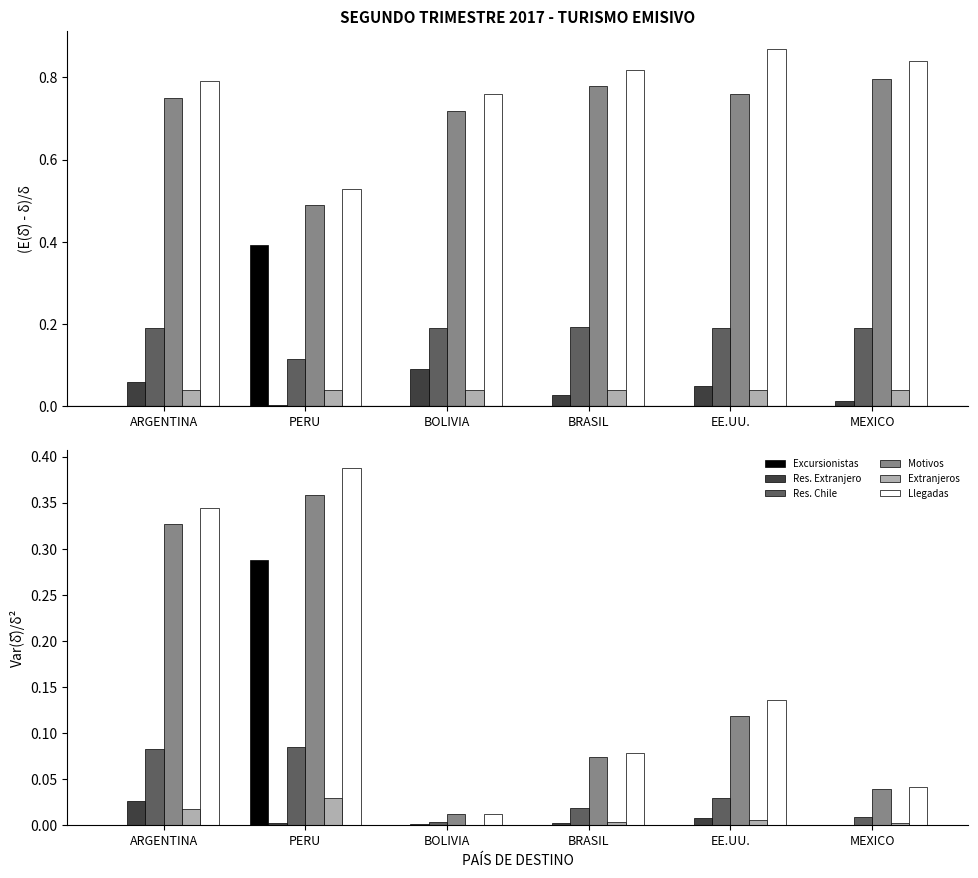

What is the difference between the CHILENOS RESIDENTES CHILE SALIDOS 2017 values at MEXICO and ARGENTINA?

0.1